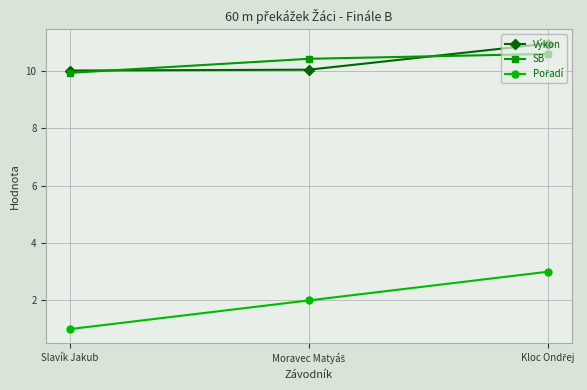

What is the maximum value shown in the chart?

11.0